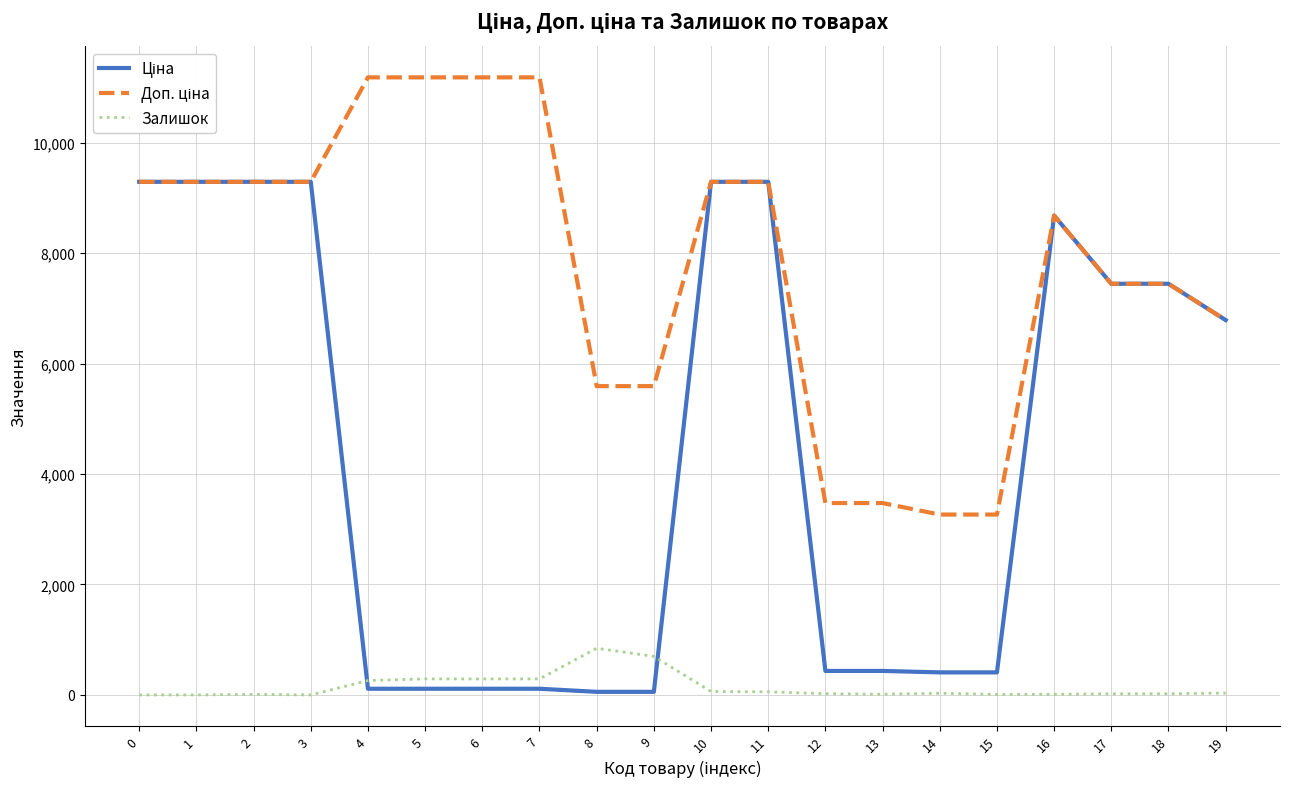

What is the total value across all series at 3?

18580.9